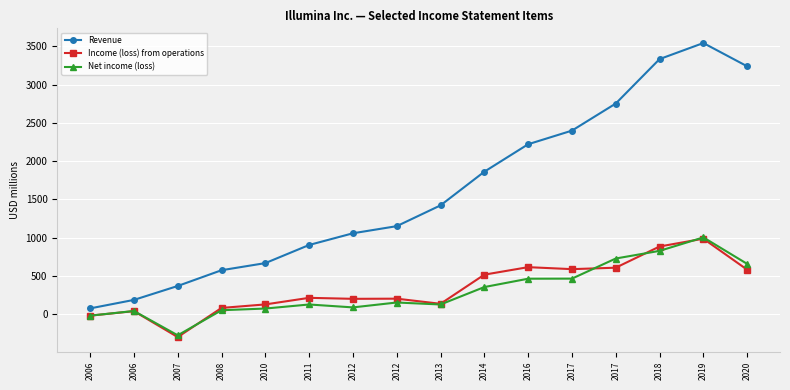

Is the value of Net income (loss) at 2011 greater than the value of Income (loss) from operations at 2018?

No